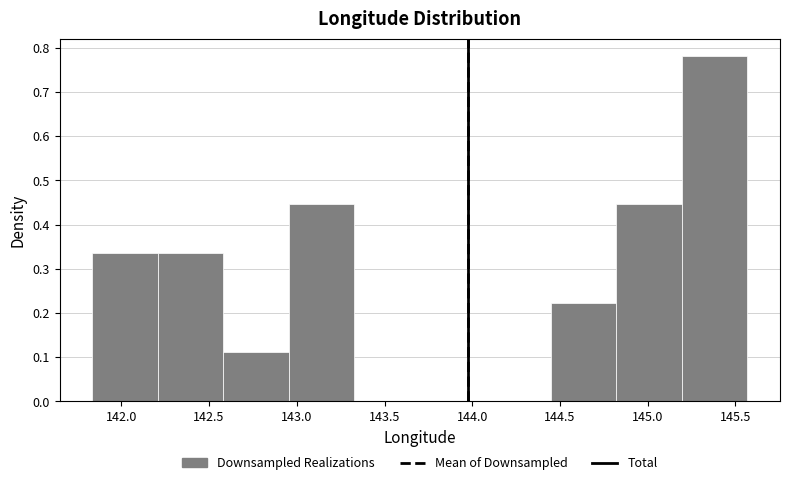

Which range on the x-axis has the tallest bar?

145.20 to 145.55